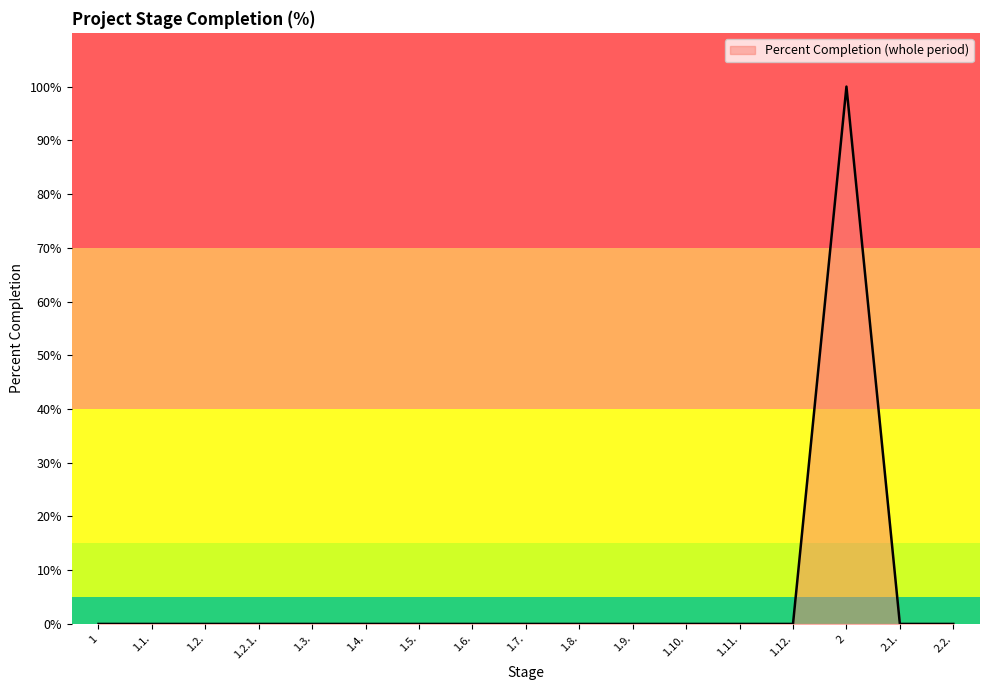

What is the maximum value shown in the chart?

100